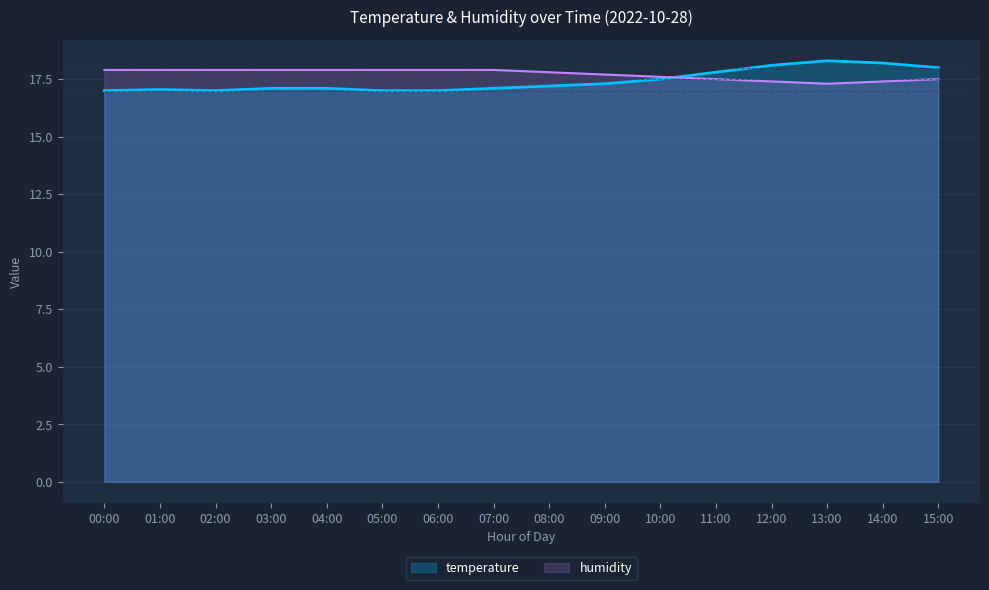

What is the label of the 1st point from the left?

00:00